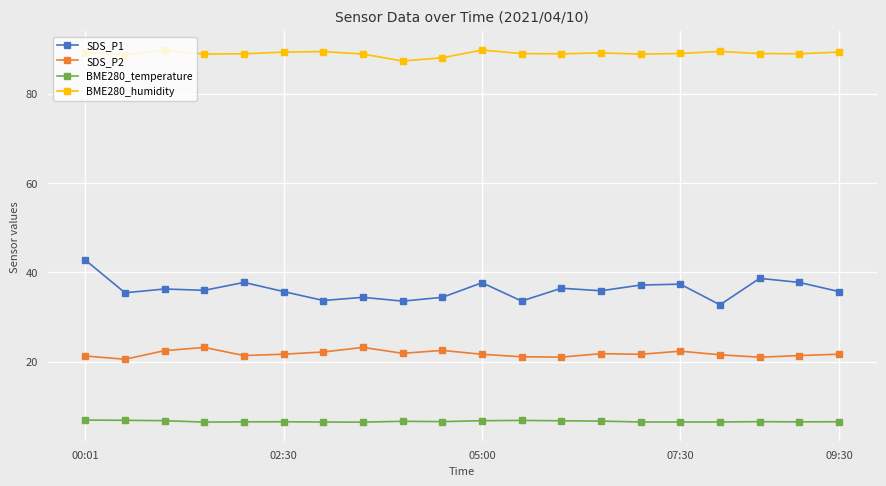

Rank the series by their average value, from highest to lowest.

BME280_humidity, SDS_P1, SDS_P2, BME280_temperature